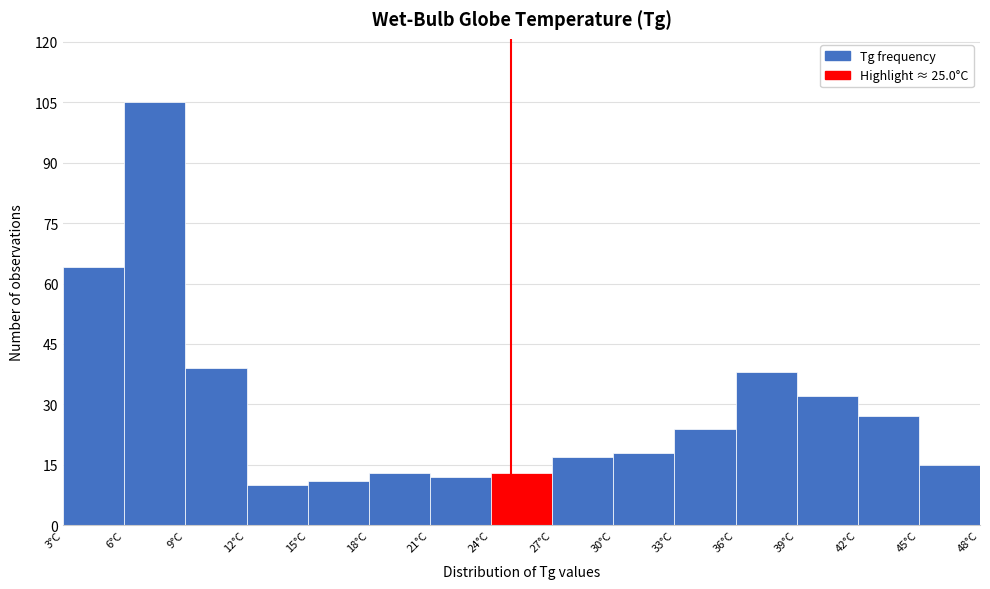

Reading left to right, transcribe this chart: for each bar, give the range it covers on the x-axis and its height. The values are not printed on the chart, so give them approximately, as read against the axis.

3 to 6: 64
6 to 9: 106
9 to 12: 40
12 to 15: 10
15 to 18: 12
18 to 21: 14
21 to 24: 12
24 to 27: 14
27 to 30: 18
30 to 33: 18
33 to 36: 24
36 to 39: 38
39 to 42: 32
42 to 45: 28
45 to 48: 16